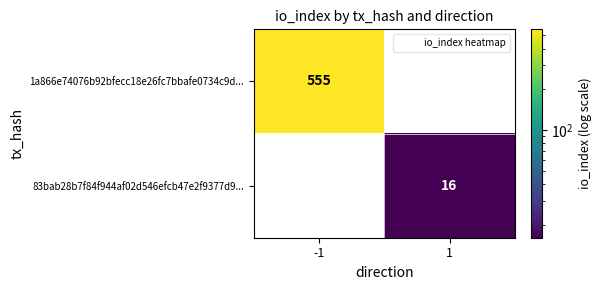

Between -1 and 1, which series saw the biggest shift?

1a866e74076b92bfecc18e26fc7bbafe0734c9d...